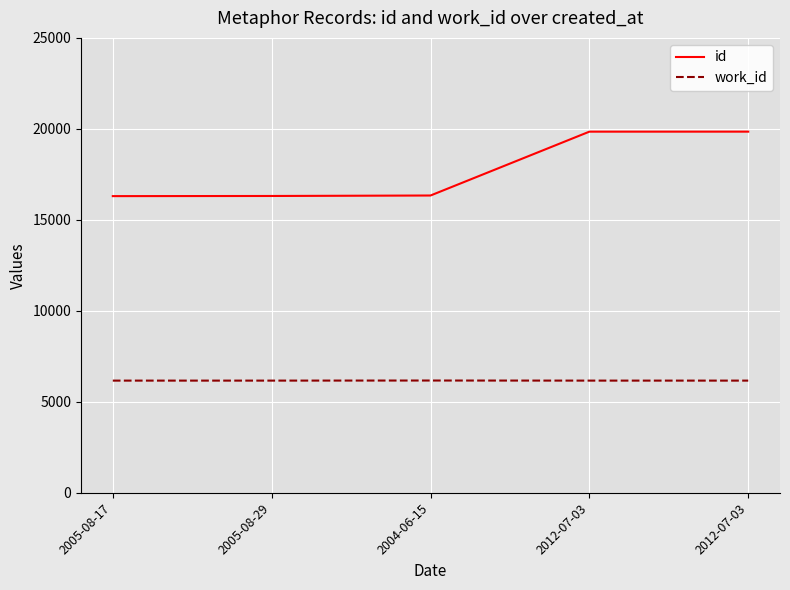

What is the minimum value shown in the chart?

6163